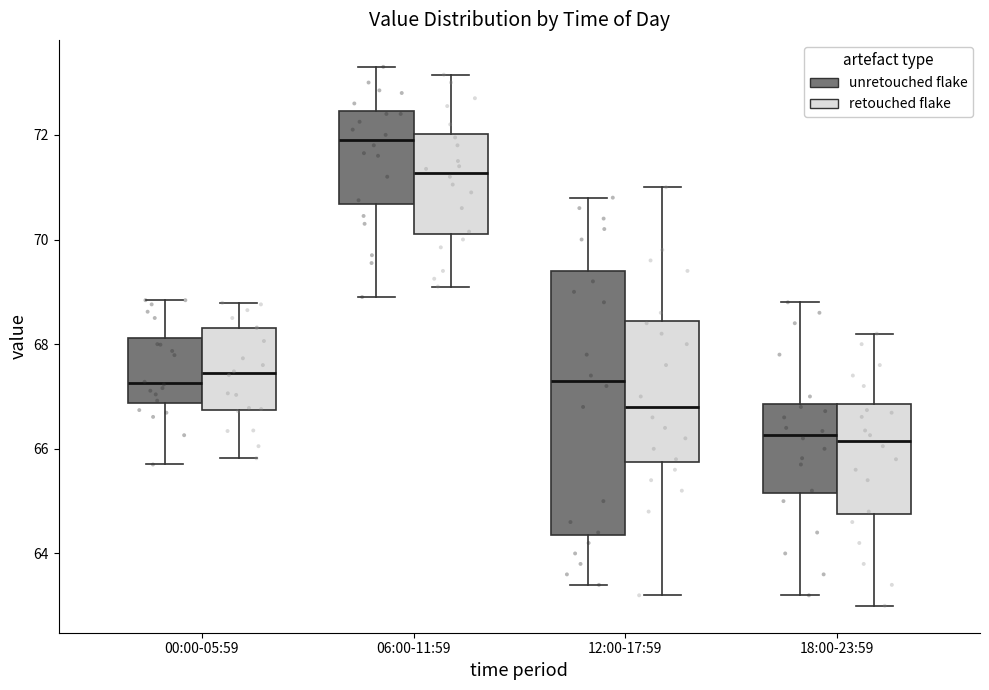

Where does the upper whisker of the box for 00:00-05:59 (retouched flake) end on the y-axis? The values are not printed on the chart, so give them approximately, as read against the axis.

68.8